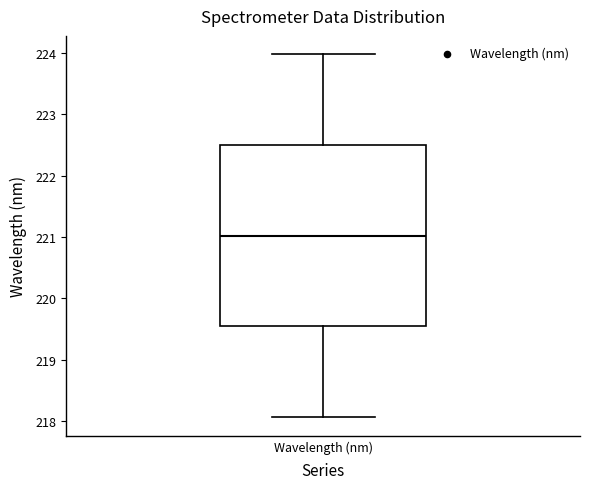

Read this box plot against the y-axis: the position of the median line, the range covered by the box, and the ends of both whiskers. The values are not printed on the chart, so give them approximately, as read against the axis.

median 221.0, box 219.5 to 222.5, whiskers 218.1 to 224.0